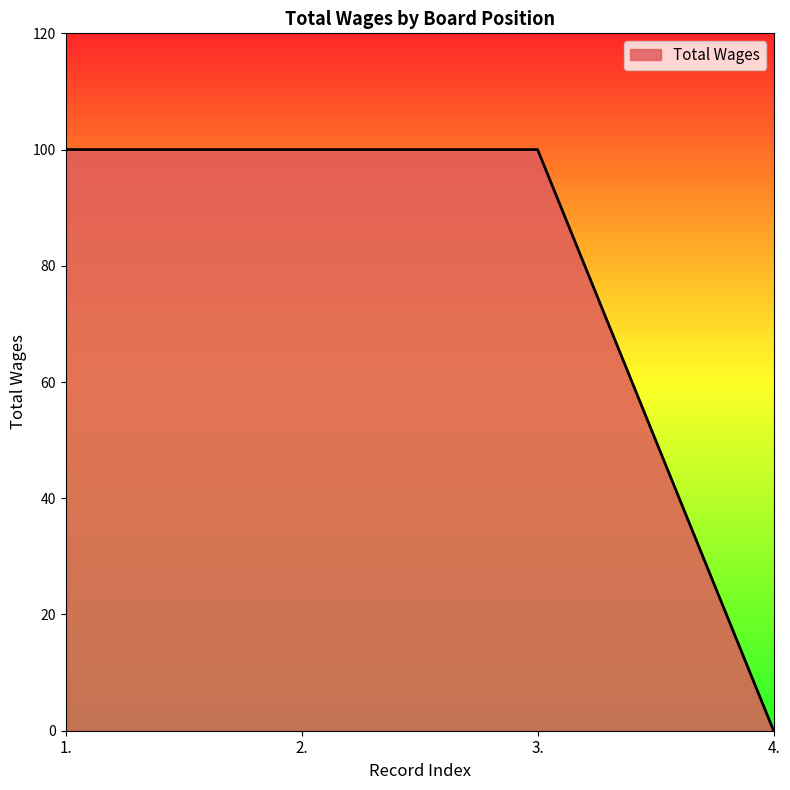

The value at 2. is 100. True or false?

True